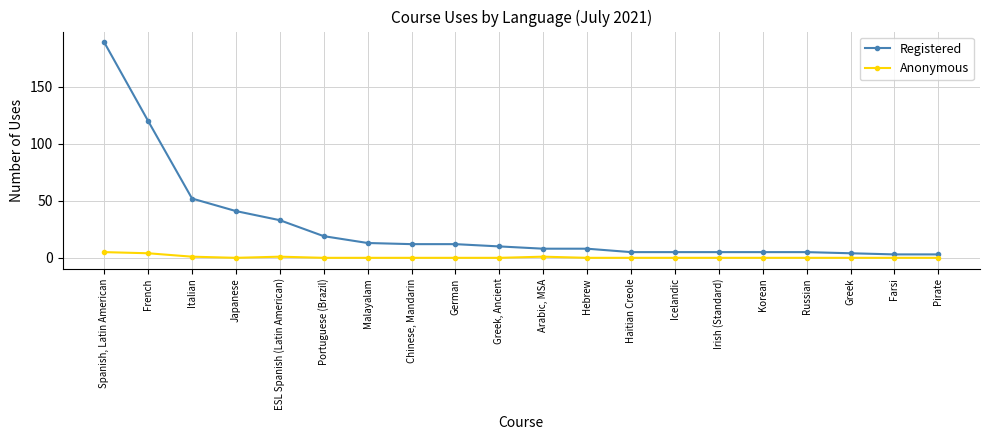

What is the sum of all Registered values?

552